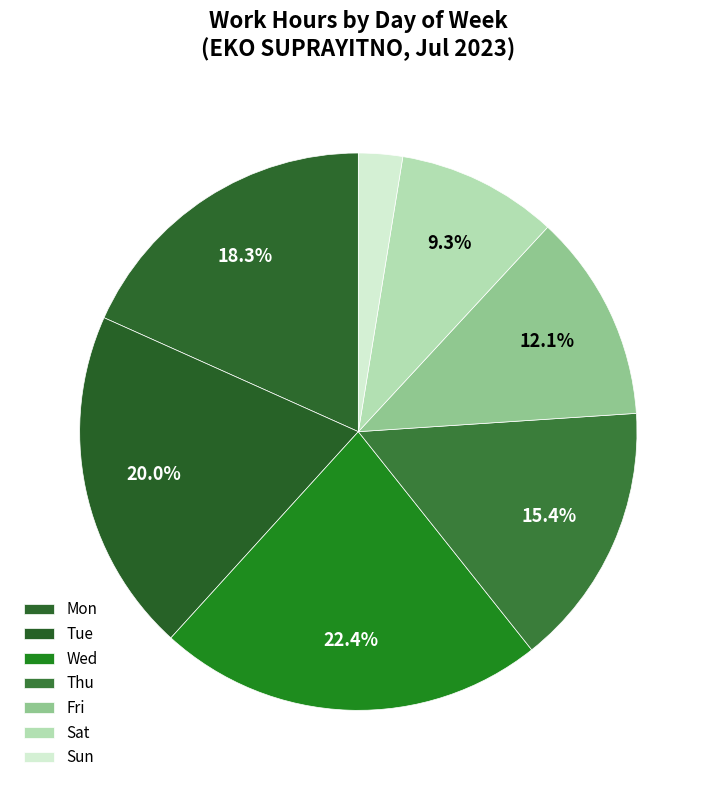

How many segments does this pie chart have?

7